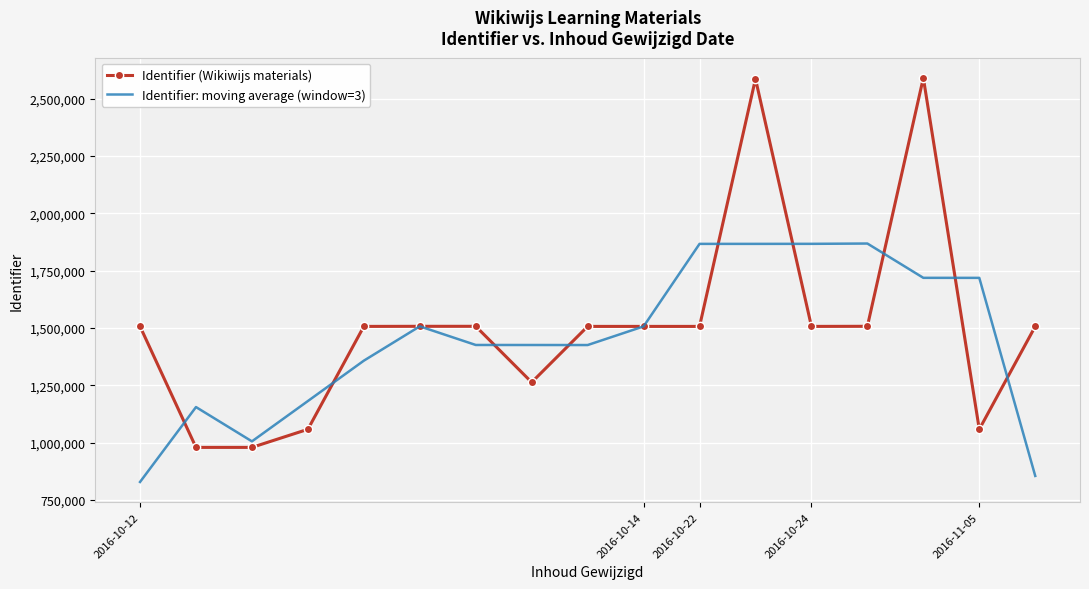

What is the maximum value shown in the chart?

2590704.0